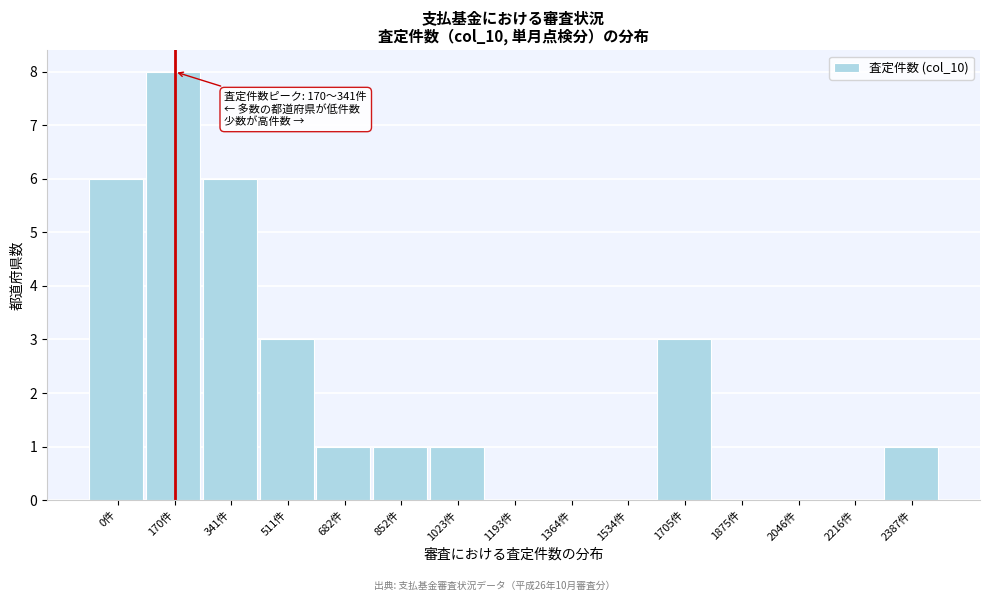

Reading left to right, transcribe all the data shown in this chart.

0件=6	170件=8	341件=6	511件=3	682件=1	852件=1	1023件=1	1193件=0	1364件=0	1534件=0	1705件=3	1875件=0	2046件=0	2216件=0	2387件=1